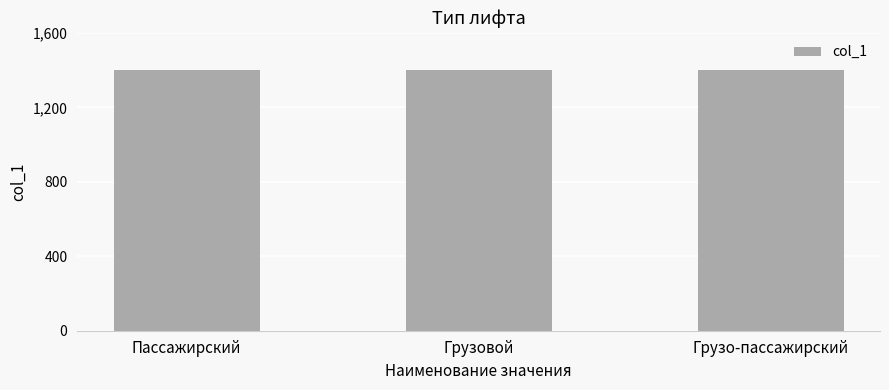

How many data points are less than 1402?

1